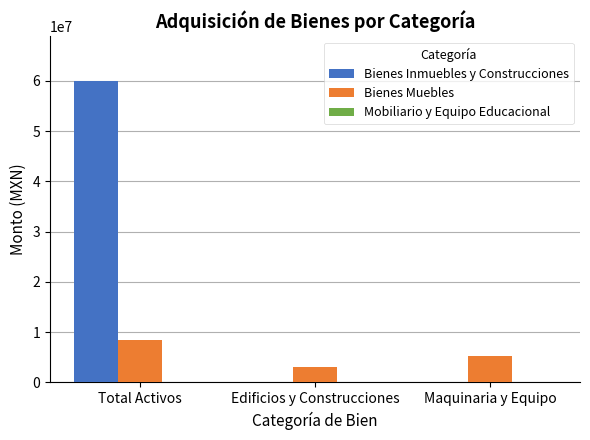

Which series changed the most between Edificios y Construcciones and Maquinaria y Equipo?

Bienes Muebles